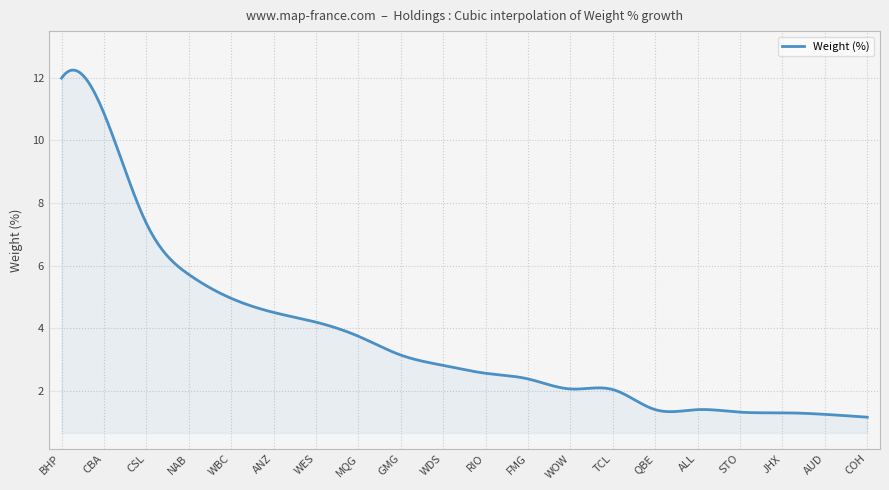

What is the difference between the maximum and minimum values?

11.1